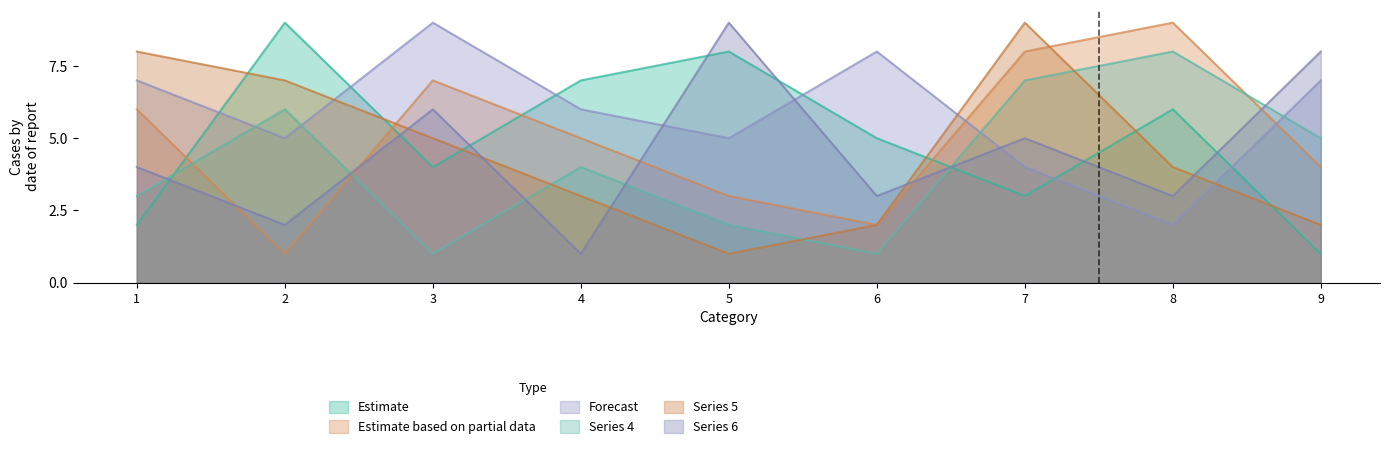

Where is col_2 nearest to the value 5?

2